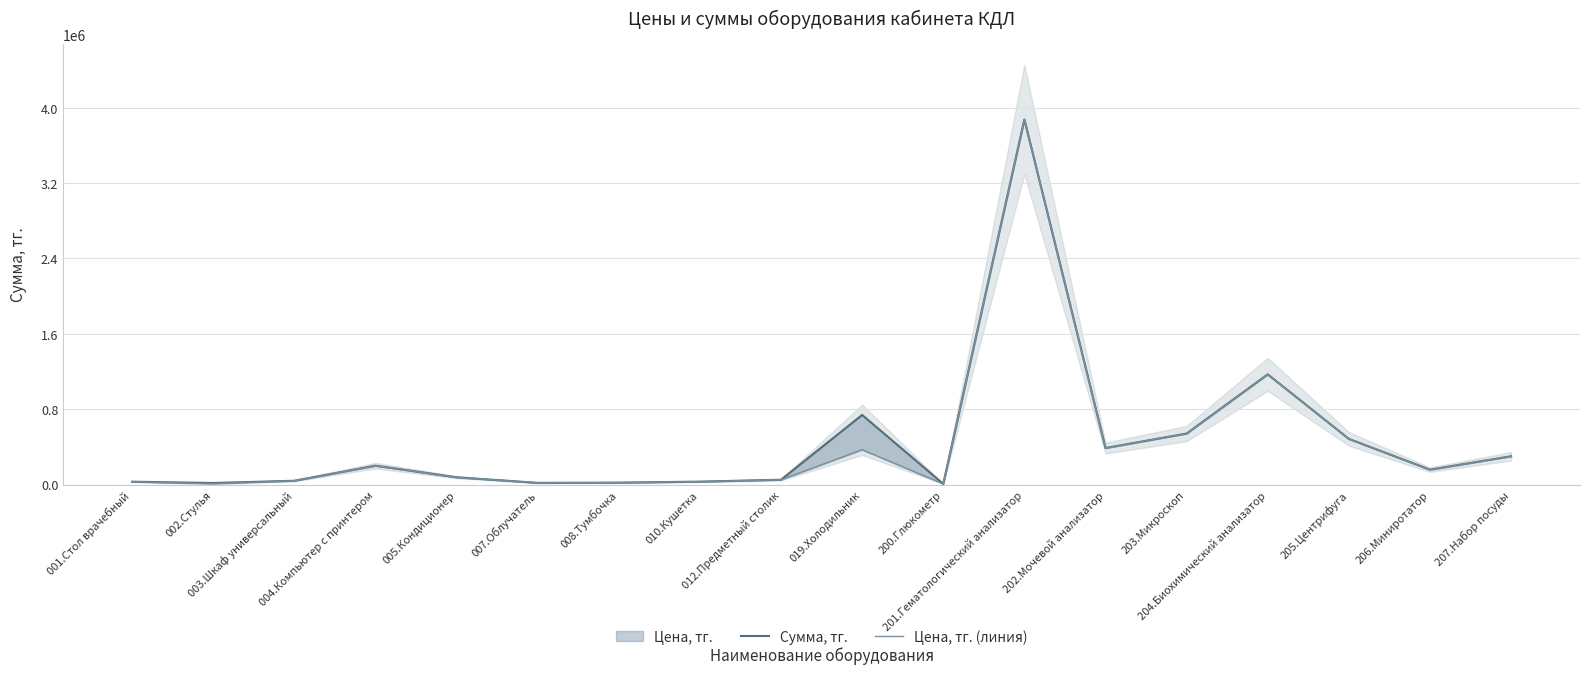

Reading left to right, list all the values displayed in this chart.

Сумма, тг.: 001.Стол врачебный=30000	002.Стулья=16000	003.Шкаф универсальный=40000	004.Компьютер с принтером=200000	005.Кондиционер=77000	007.Облучатель=17700	008.Тумбочка=20000	010.Кушетка=30600	012.Предметный столик=50800	019.Холодильник=738800	200.Глюкометр=7000	201.Гематологический анализатор=3876000	202.Мочевой анализатор=387600	203.Микроскоп=541200	204.Биохимический анализатор=1169700	205.Центрифуга=484700	206.Миниротатор=157900	207.Набор посуды=300000
Цена, тг. (линия): 001.Стол врачебный=30000	002.Стулья=8000	003.Шкаф универсальный=40000	004.Компьютер с принтером=200000	005.Кондиционер=77000	007.Облучатель=17700	008.Тумбочка=20000	010.Кушетка=30600	012.Предметный столик=50800	019.Холодильник=369400	200.Глюкометр=7000	201.Гематологический анализатор=3876000	202.Мочевой анализатор=387600	203.Микроскоп=541200	204.Биохимический анализатор=1169700	205.Центрифуга=484700	206.Миниротатор=157900	207.Набор посуды=300000